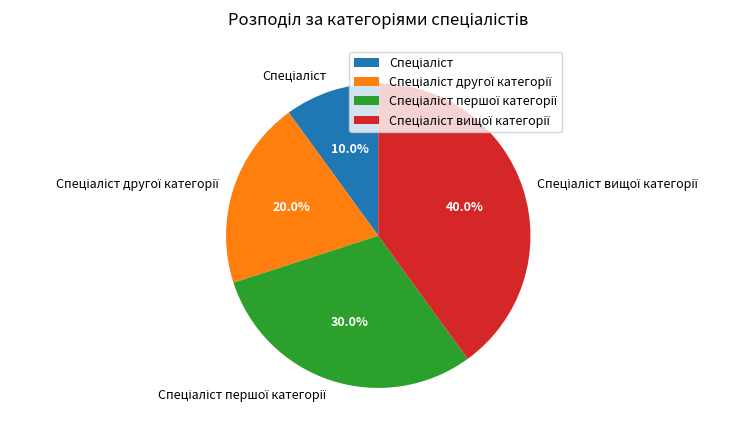

To the nearest percent, what is the difference between the largest and smallest slice percentages?

30%